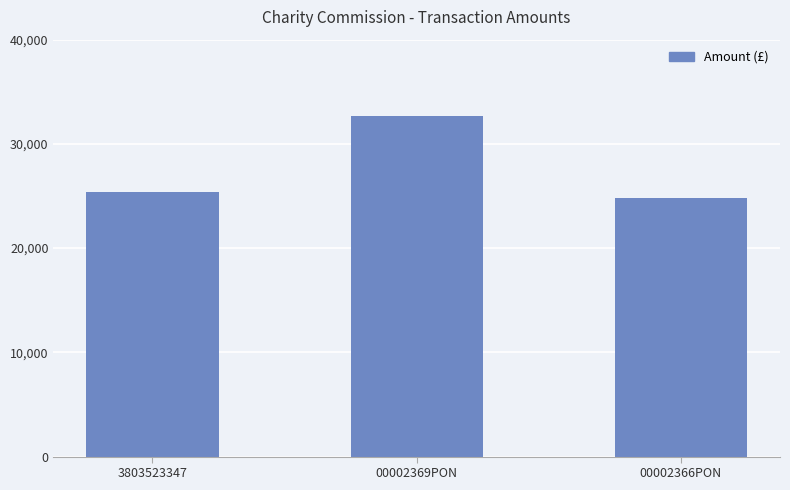

Reading left to right, transcribe all the data shown in this chart.

25368.5	32629.0	24850.0